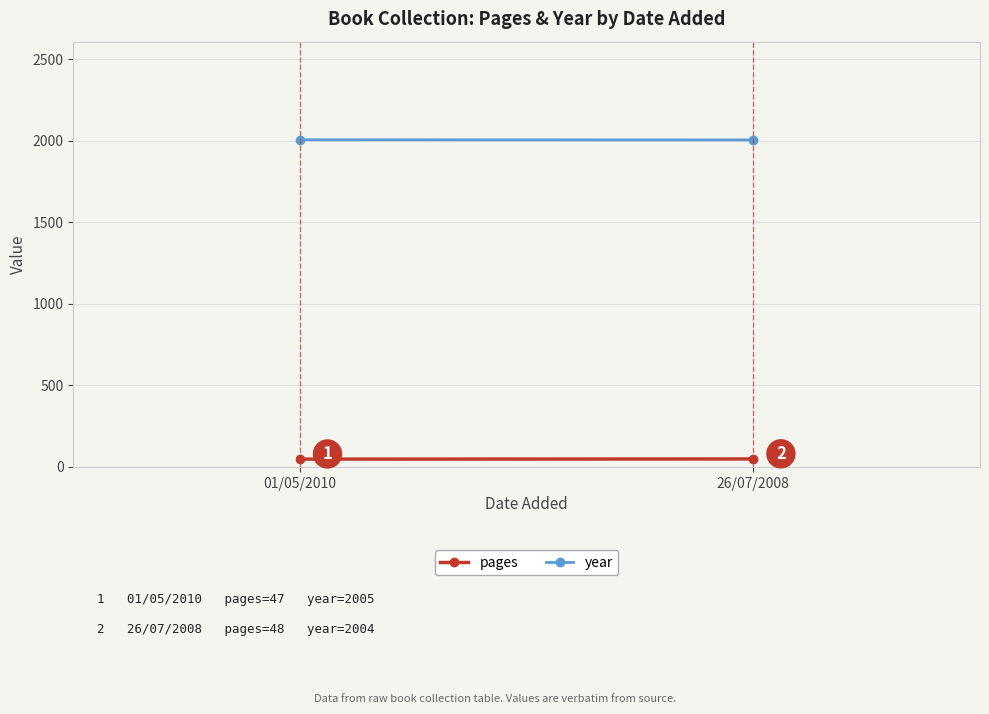

What is the total value across all series at 26/07/2008?

2052